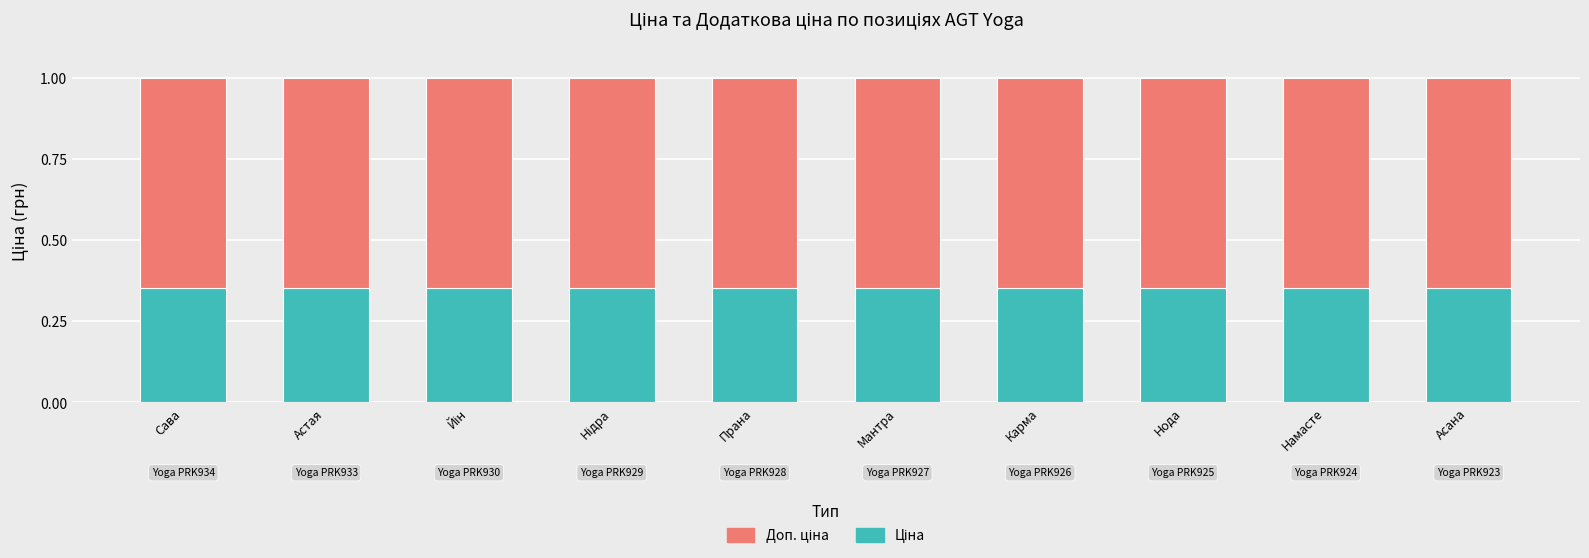

What is the total value across all series at Сава?

1.0